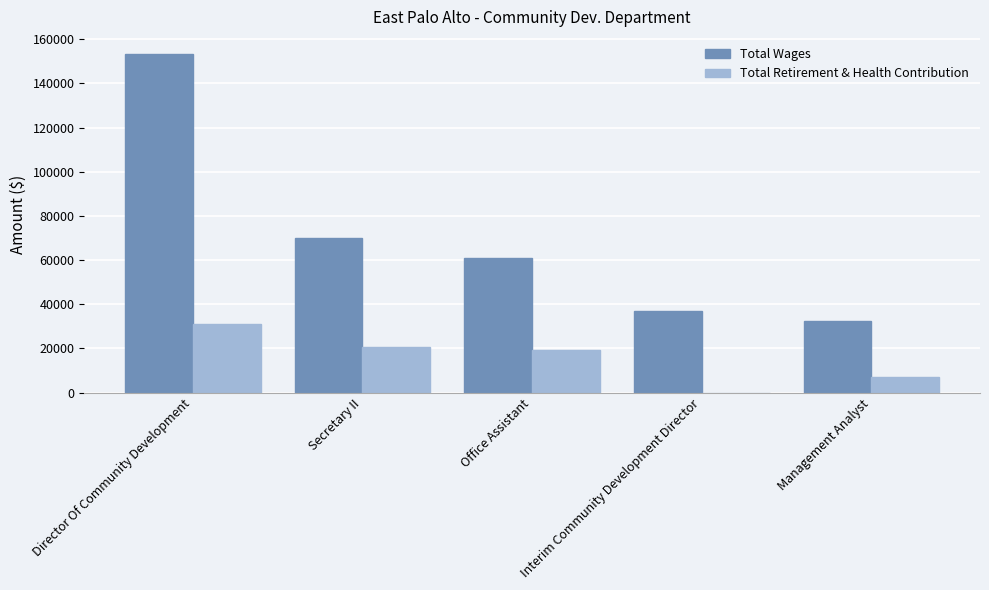

What are all the series names shown in the legend?

Total Wages, Total Retirement & Health Contribution